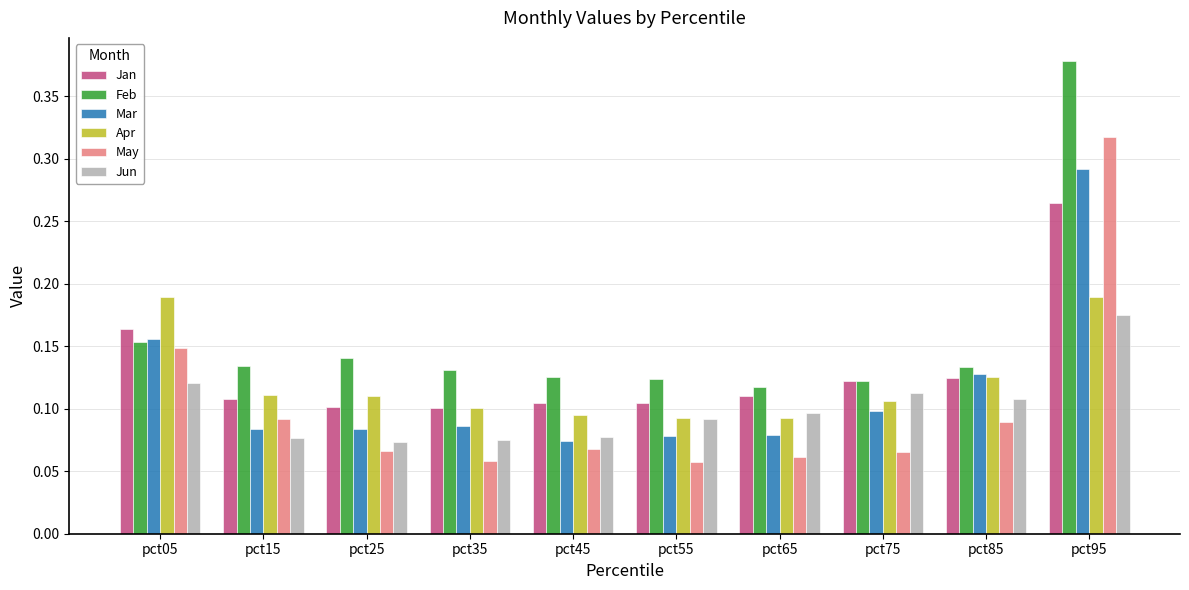

Which series changed the most between pct05 and pct85?

Apr